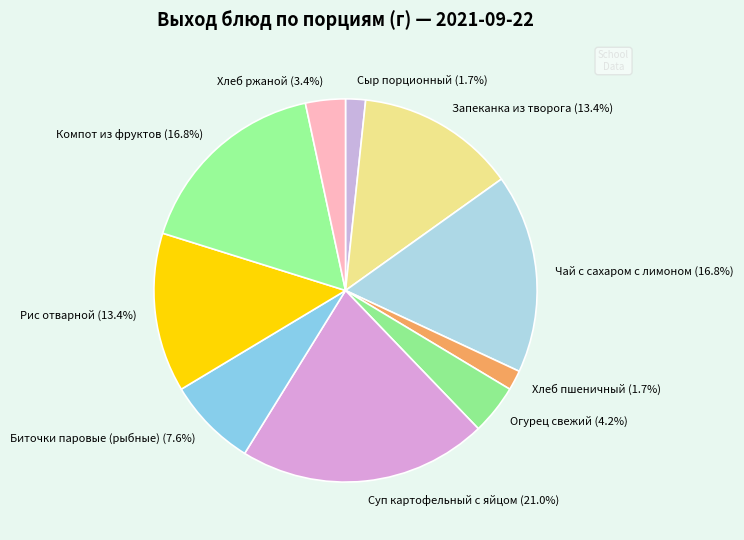

Which has a higher value, Хлеб пшеничный or Суп картофельный с яйцом?

Суп картофельный с яйцом